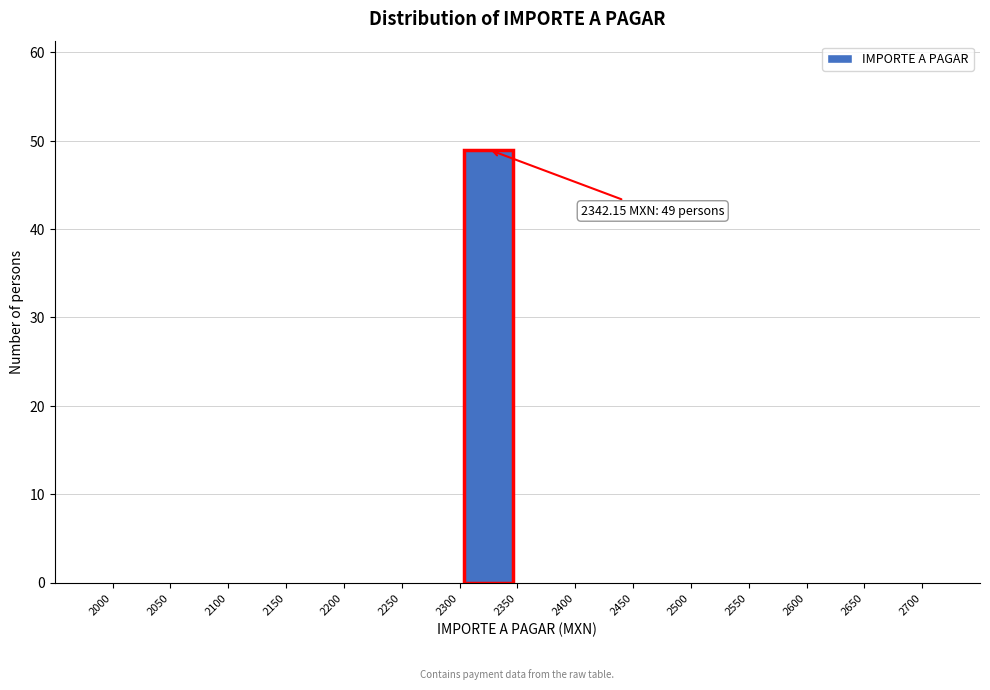

Over which range of the x-axis is the bar tallest?

2300 to 2350